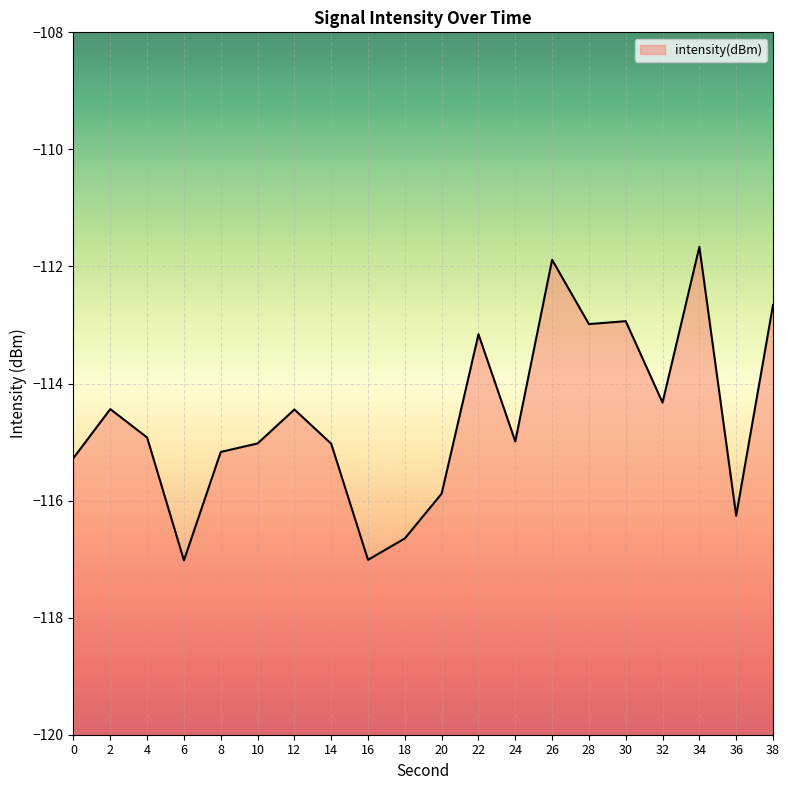

How many interior local peaks (higher than both neighbors) does the data have?

6